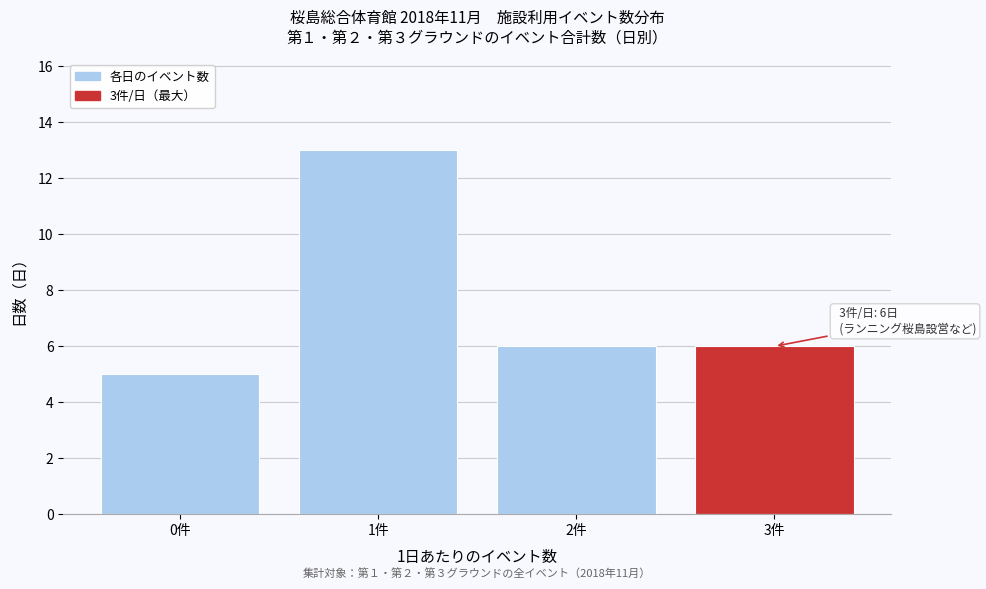

Reading right to left, extract all data points from this chart.

3件=6	2件=6	1件=13	0件=5